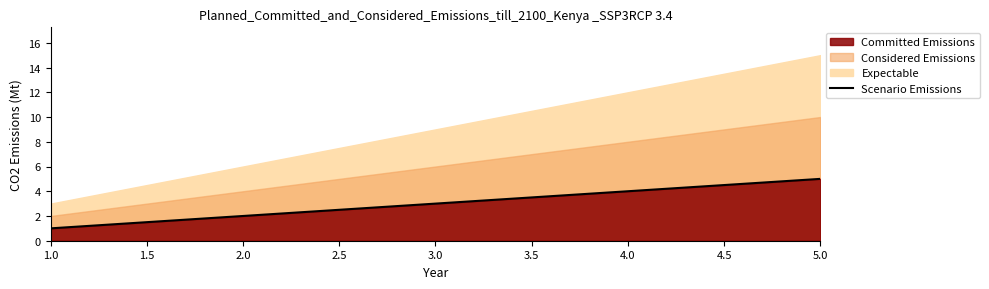

What is the maximum value shown in the chart?

5